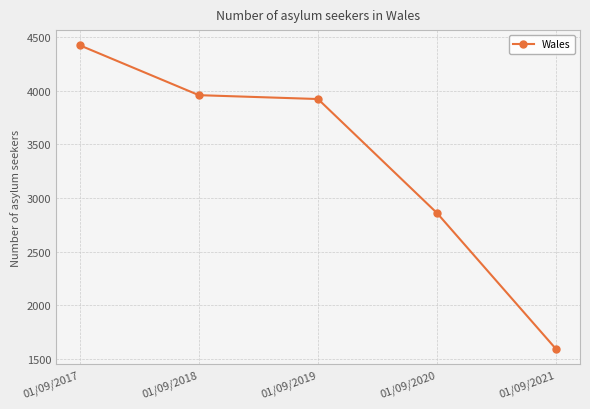

What is the difference between the values at 01/09/2017 and 01/09/2020?

1565